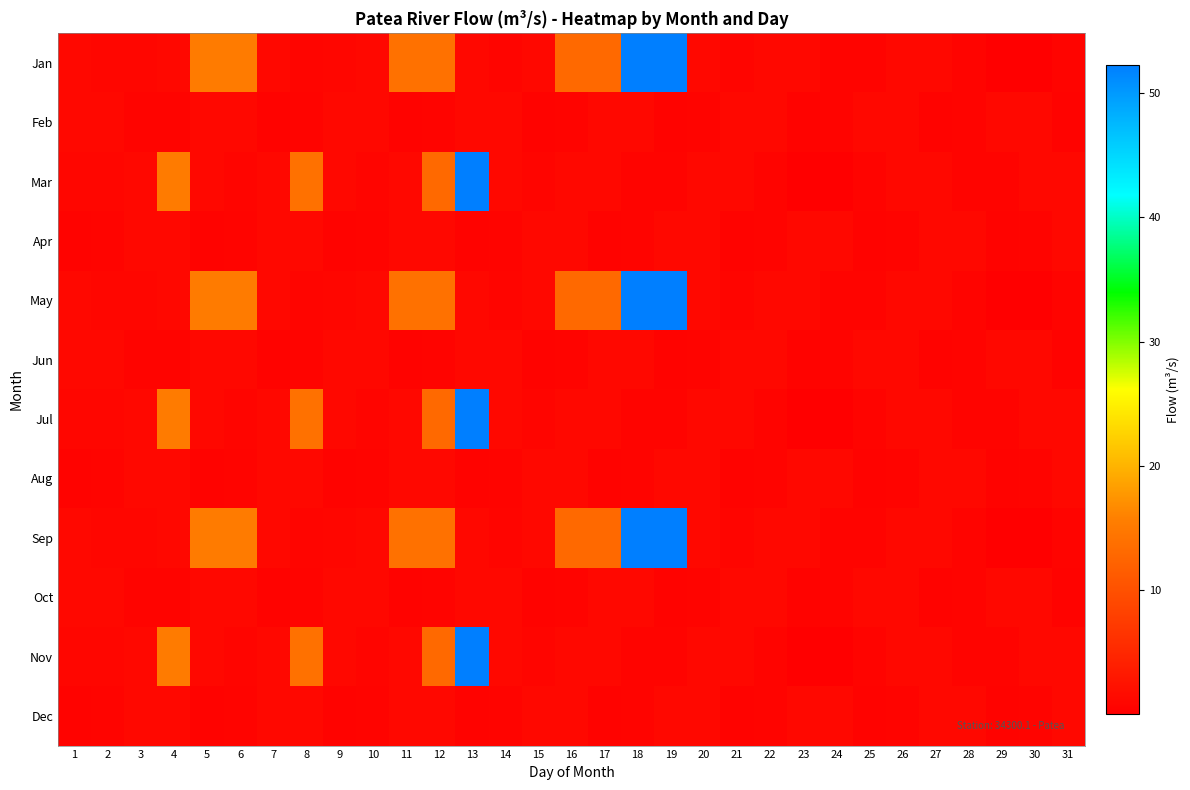

Reading left to right, list all the values displayed in this chart.

Jan: 1=1.2	2=0.9	3=1.0	4=1.2	5=15.2	6=15.2	7=1.2	8=0.9	9=0.9	10=1.2	11=14.1	12=14.1	13=1.2	14=0.9	15=1.2	16=13.1	17=13.1	18=52.2	19=52.2	20=1.2	21=0.9	22=1.2	23=1.2	24=0.7	25=0.8	26=1.2	27=1.2	28=0.7	29=0.2	30=0.1	31=0.7
Feb: 1=1.2	2=1.2	3=0.7	4=0.7	5=1.2	6=1.2	7=0.5	8=0.7	9=1.2	10=1.2	11=0.5	12=0.7	13=1.2	14=1.2	15=0.5	16=0.7	17=1.2	18=1.2	19=0.5	20=0.7	21=1.2	22=1.2	23=0.5	24=0.7	25=1.2	26=1.2	27=0.5	28=0.7	29=1.2	30=1.2	31=0.5
Mar: 1=0.9	2=1.0	3=1.2	4=15.2	5=1.2	6=0.9	7=1.2	8=14.1	9=1.2	10=0.9	11=1.2	12=13.1	13=52.2	14=1.2	15=0.9	16=1.2	17=1.2	18=0.7	19=0.8	20=1.2	21=1.2	22=0.7	23=0.2	24=0.1	25=0.7	26=1.2	27=1.2	28=0.7	29=0.7	30=1.2	31=1.2
Apr: 1=0.5	2=0.7	3=1.2	4=1.2	5=0.5	6=0.7	7=1.2	8=1.2	9=0.5	10=0.7	11=1.2	12=1.2	13=0.5	14=0.7	15=1.2	16=1.2	17=0.5	18=0.7	19=1.2	20=1.2	21=0.5	22=0.7	23=1.2	24=1.2	25=0.5	26=0.7	27=1.2	28=1.2	29=0.5	30=0.7	31=1.2
May: 1=1.2	2=0.9	3=1.0	4=1.2	5=15.2	6=15.2	7=1.2	8=0.9	9=0.9	10=1.2	11=14.1	12=14.1	13=1.2	14=0.9	15=1.2	16=13.1	17=13.1	18=52.2	19=52.2	20=1.2	21=0.9	22=1.2	23=1.2	24=0.7	25=0.8	26=1.2	27=1.2	28=0.7	29=0.2	30=0.1	31=0.7
Jun: 1=1.2	2=1.2	3=0.7	4=0.7	5=1.2	6=1.2	7=0.5	8=0.7	9=1.2	10=1.2	11=0.5	12=0.7	13=1.2	14=1.2	15=0.5	16=0.7	17=1.2	18=1.2	19=0.5	20=0.7	21=1.2	22=1.2	23=0.5	24=0.7	25=1.2	26=1.2	27=0.5	28=0.7	29=1.2	30=1.2	31=0.5
Jul: 1=0.9	2=1.0	3=1.2	4=15.2	5=1.2	6=0.9	7=1.2	8=14.1	9=1.2	10=0.9	11=1.2	12=13.1	13=52.2	14=1.2	15=0.9	16=1.2	17=1.2	18=0.7	19=0.8	20=1.2	21=1.2	22=0.7	23=0.2	24=0.1	25=0.7	26=1.2	27=1.2	28=0.7	29=0.7	30=1.2	31=1.2
Aug: 1=0.5	2=0.7	3=1.2	4=1.2	5=0.5	6=0.7	7=1.2	8=1.2	9=0.5	10=0.7	11=1.2	12=1.2	13=0.5	14=0.7	15=1.2	16=1.2	17=0.5	18=0.7	19=1.2	20=1.2	21=0.5	22=0.7	23=1.2	24=1.2	25=0.5	26=0.7	27=1.2	28=1.2	29=0.5	30=0.7	31=1.2
Sep: 1=1.2	2=0.9	3=1.0	4=1.2	5=15.2	6=15.2	7=1.2	8=0.9	9=0.9	10=1.2	11=14.1	12=14.1	13=1.2	14=0.9	15=1.2	16=13.1	17=13.1	18=52.2	19=52.2	20=1.2	21=0.9	22=1.2	23=1.2	24=0.7	25=0.8	26=1.2	27=1.2	28=0.7	29=0.2	30=0.1	31=0.7
Oct: 1=1.2	2=1.2	3=0.7	4=0.7	5=1.2	6=1.2	7=0.5	8=0.7	9=1.2	10=1.2	11=0.5	12=0.7	13=1.2	14=1.2	15=0.5	16=0.7	17=1.2	18=1.2	19=0.5	20=0.7	21=1.2	22=1.2	23=0.5	24=0.7	25=1.2	26=1.2	27=0.5	28=0.7	29=1.2	30=1.2	31=0.5
Nov: 1=0.9	2=1.0	3=1.2	4=15.2	5=1.2	6=0.9	7=1.2	8=14.1	9=1.2	10=0.9	11=1.2	12=13.1	13=52.2	14=1.2	15=0.9	16=1.2	17=1.2	18=0.7	19=0.8	20=1.2	21=1.2	22=0.7	23=0.2	24=0.1	25=0.7	26=1.2	27=1.2	28=0.7	29=0.7	30=1.2	31=1.2
Dec: 1=0.5	2=0.7	3=1.2	4=1.2	5=0.5	6=0.7	7=1.2	8=1.2	9=0.5	10=0.7	11=1.2	12=1.2	13=0.5	14=0.7	15=1.2	16=1.2	17=0.5	18=0.7	19=1.2	20=1.2	21=0.5	22=0.7	23=1.2	24=1.2	25=0.5	26=0.7	27=1.2	28=1.2	29=0.5	30=0.7	31=1.2